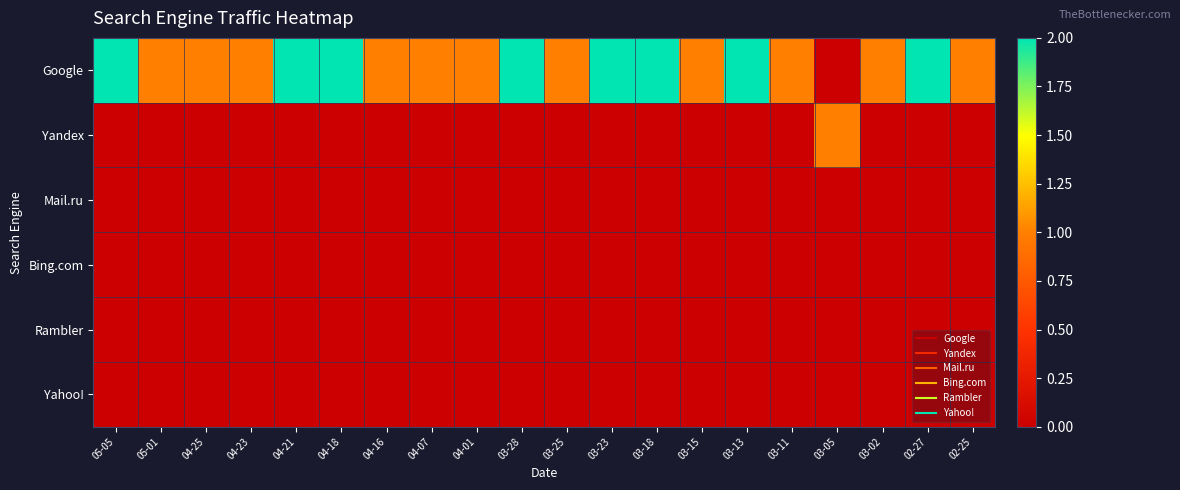

At which category is the sum across all series the highest?

05-05